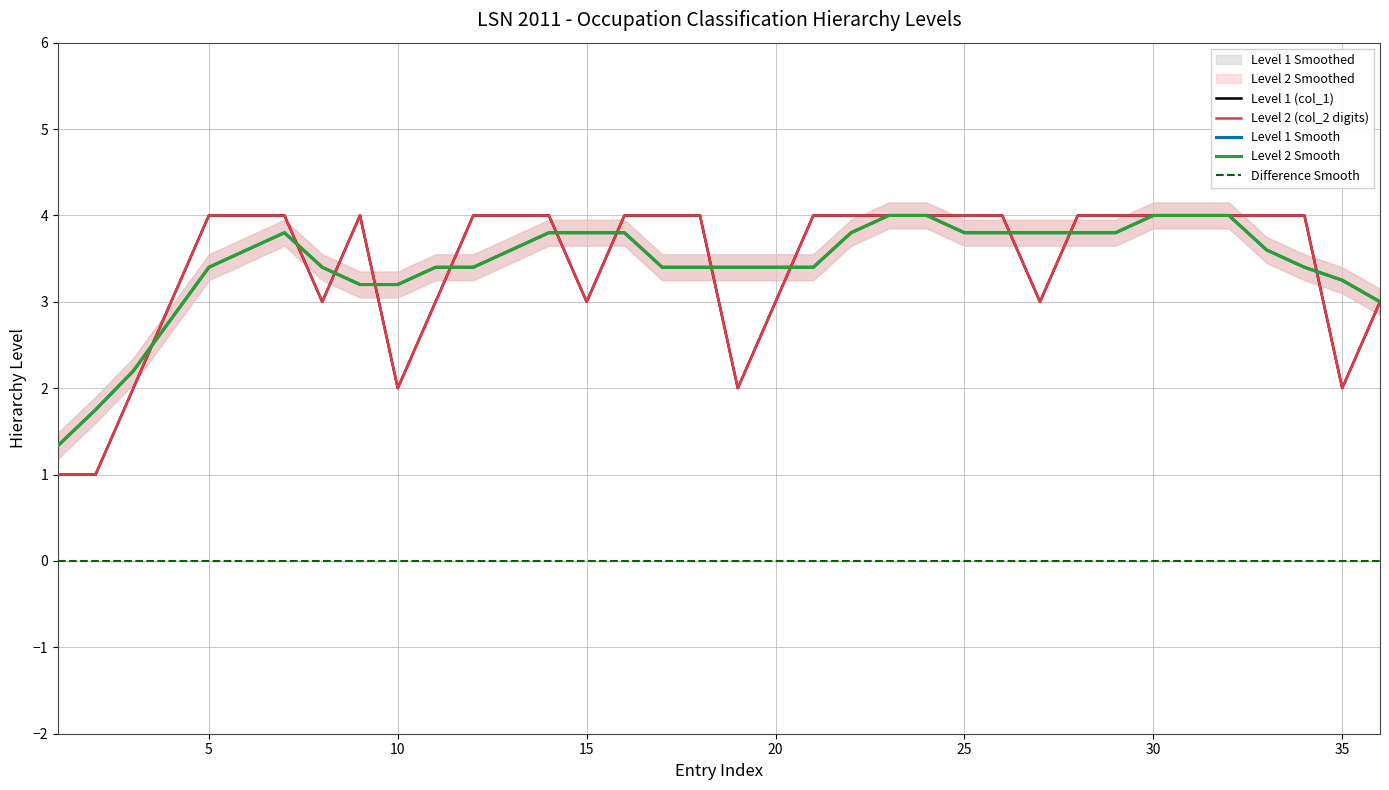

Reading left to right, what are all the values shown in this chart?

Level 1 (col_1): 1.0	1.0	2.0	3.0	4.0	4.0	4.0	3.0	4.0	2.0	3.0	4.0	4.0	4.0	3.0	4.0	4.0	4.0	2.0	3.0	4.0	4.0	4.0	4.0	4.0	4.0	3.0	4.0	4.0	4.0	4.0	4.0	4.0	4.0	2.0	3.0
Level 2 (col_2 digits): 1.0	1.0	2.0	3.0	4.0	4.0	4.0	3.0	4.0	2.0	3.0	4.0	4.0	4.0	3.0	4.0	4.0	4.0	2.0	3.0	4.0	4.0	4.0	4.0	4.0	4.0	3.0	4.0	4.0	4.0	4.0	4.0	4.0	4.0	2.0	3.0
Level 1 Smooth: 1.3	1.8	2.2	2.8	3.4	3.6	3.8	3.4	3.2	3.2	3.4	3.4	3.6	3.8	3.8	3.8	3.4	3.4	3.4	3.4	3.4	3.8	4.0	4.0	3.8	3.8	3.8	3.8	3.8	4.0	4.0	4.0	3.6	3.4	3.2	3.0
Level 2 Smooth: 1.3	1.8	2.2	2.8	3.4	3.6	3.8	3.4	3.2	3.2	3.4	3.4	3.6	3.8	3.8	3.8	3.4	3.4	3.4	3.4	3.4	3.8	4.0	4.0	3.8	3.8	3.8	3.8	3.8	4.0	4.0	4.0	3.6	3.4	3.2	3.0
Difference Smooth: 0.0	0.0	0.0	0.0	0.0	0.0	0.0	0.0	0.0	0.0	0.0	0.0	0.0	0.0	0.0	0.0	0.0	0.0	0.0	0.0	0.0	0.0	0.0	0.0	0.0	0.0	0.0	0.0	0.0	0.0	0.0	0.0	0.0	0.0	0.0	0.0